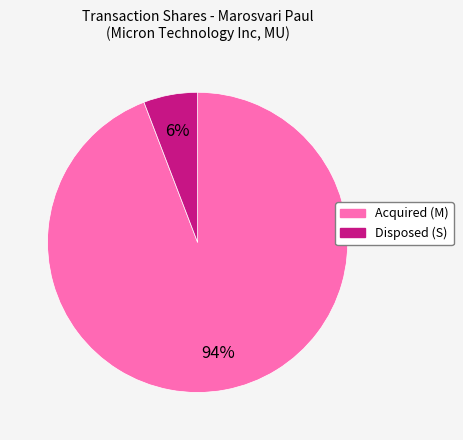

Which category has the smallest portion of the pie?

Disposed (S)